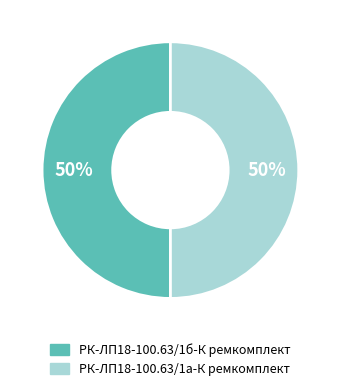

True or false: РК-ЛП18-100.63/1а-К ремкомплект accounts for 37% of the total.

False